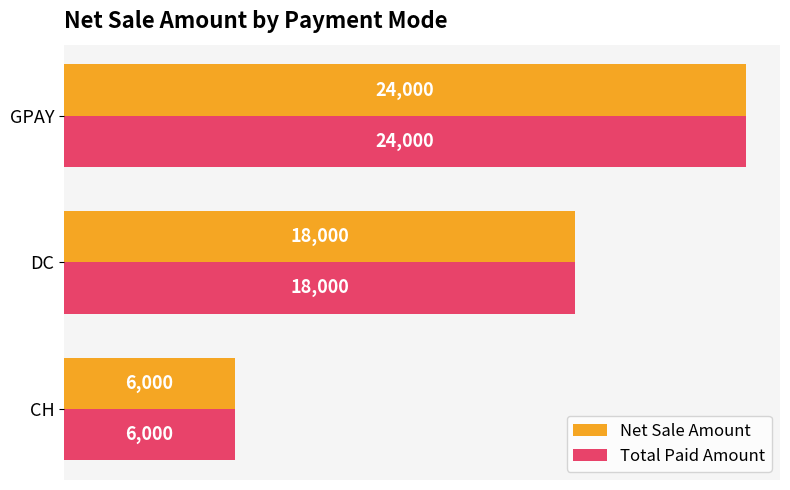

Rank the categories by Total Paid Amount value from highest to lowest.

GPAY, DC, CH